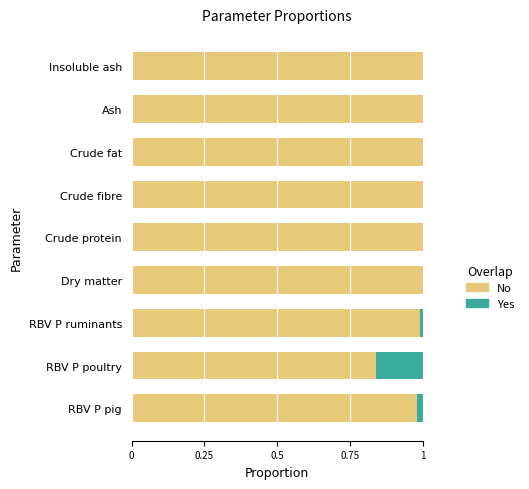

True or false: No has a value of 1.0 at Dry matter.

True